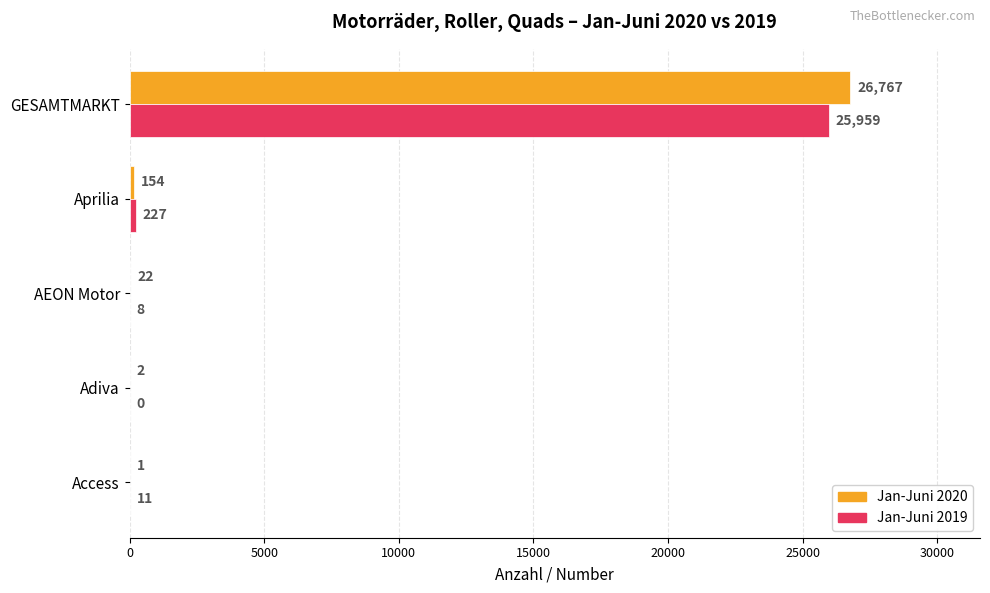

Which label corresponds to the largest value in the chart?

GESAMTMARKT